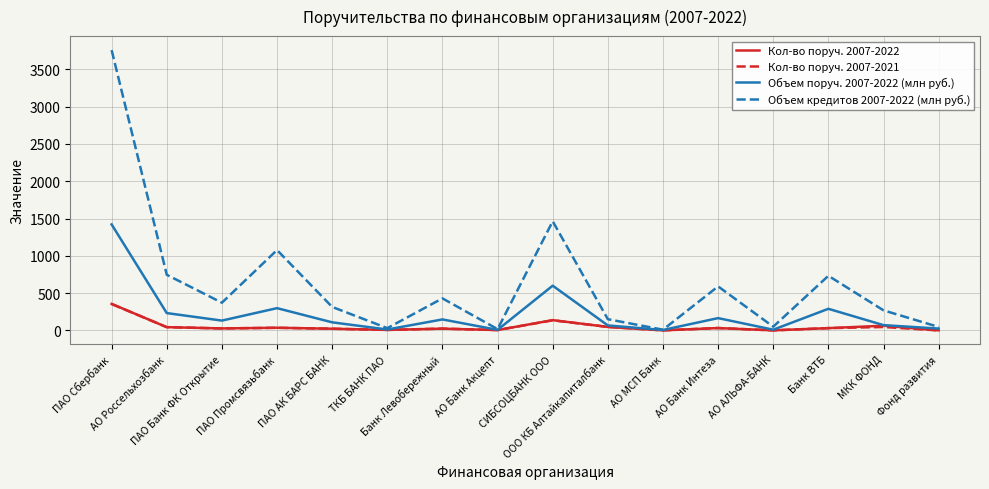

What is the maximum value shown in the chart?

3757.6